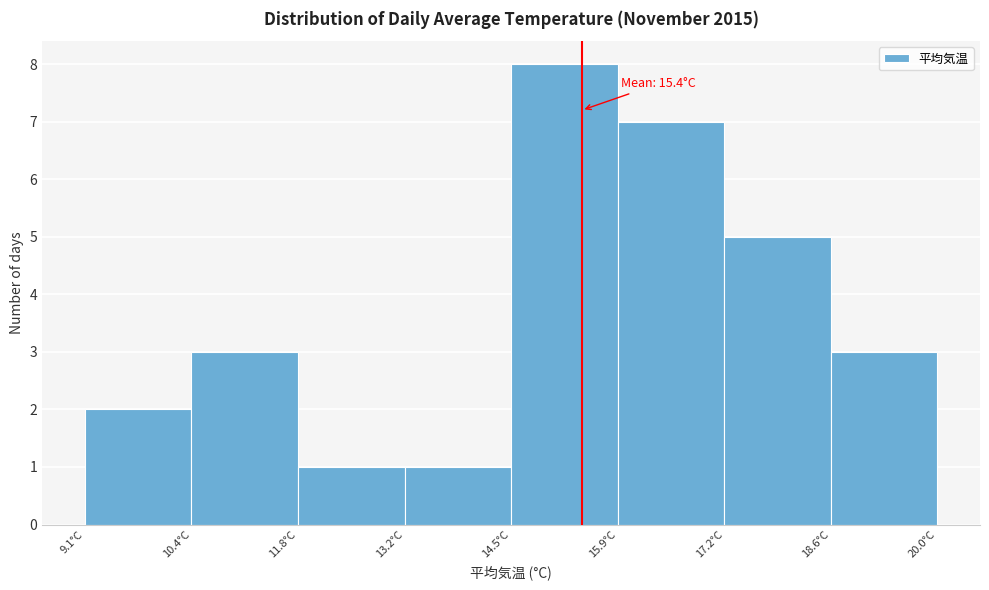

Which range on the x-axis has the tallest bar?

14.6 to 15.8